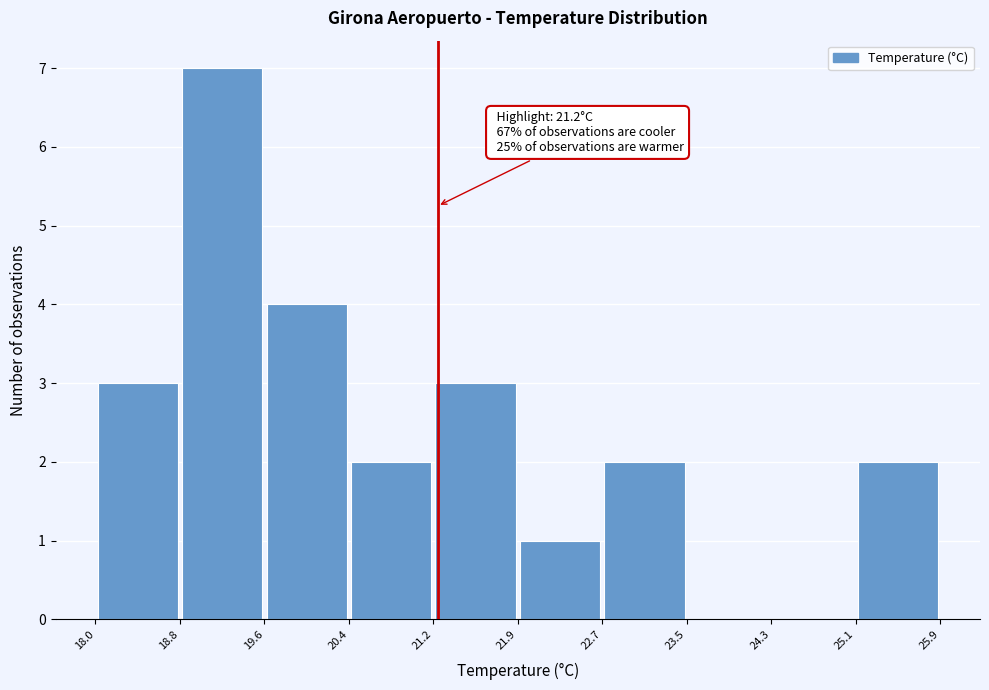

Over which range of the x-axis is the bar tallest?

18.8 to 19.6